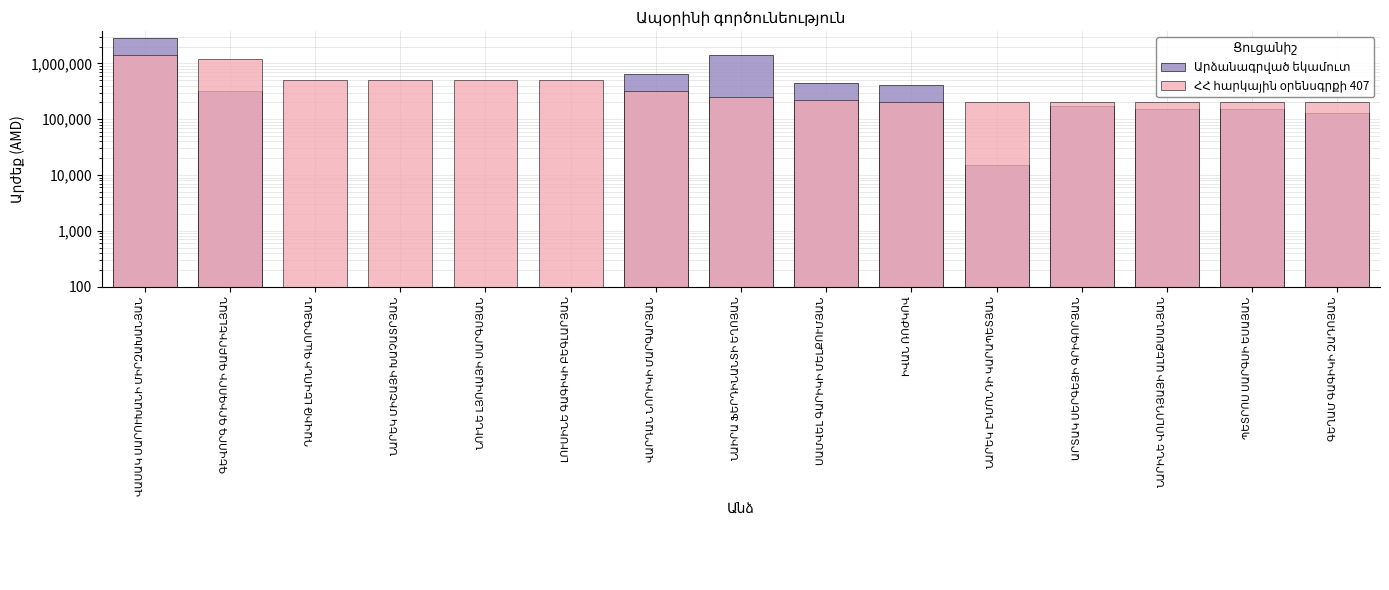

Reading right to left, extract all data points from this chart.

Արձանագրված եկամուտ: 130000	150000	150000	170000	15000	410000	450000	1440000	650000	0	0	0	0	320000	2880000
ՀՀ հարկային օրենսգրքի 407: 200000	200000	200000	200000	200000	205000	225000	250000	325000	500000	500000	500000	500000	1200000	1440000